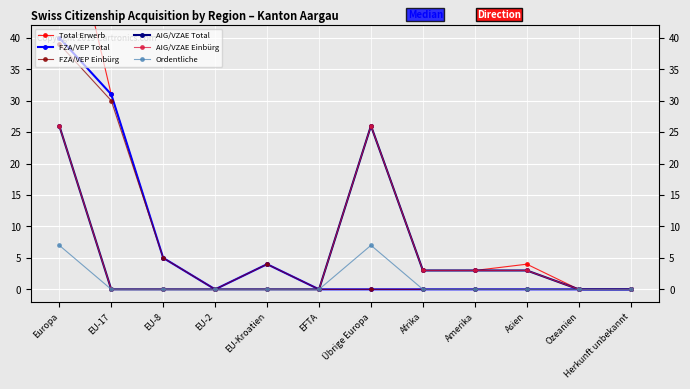

The FZA/VEP Einbürg series shows 18 at EU-2. True or false?

False